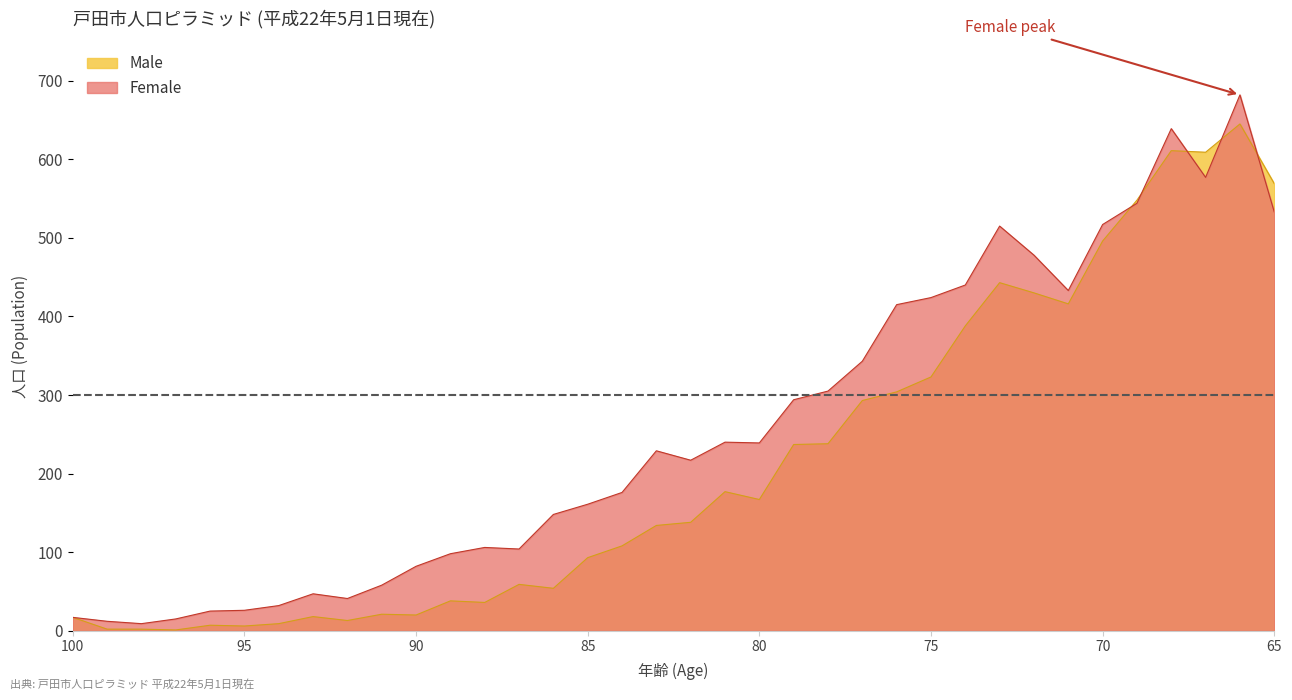

In Female, how many points are higher than both neighbors (excluding endpoints)?

7